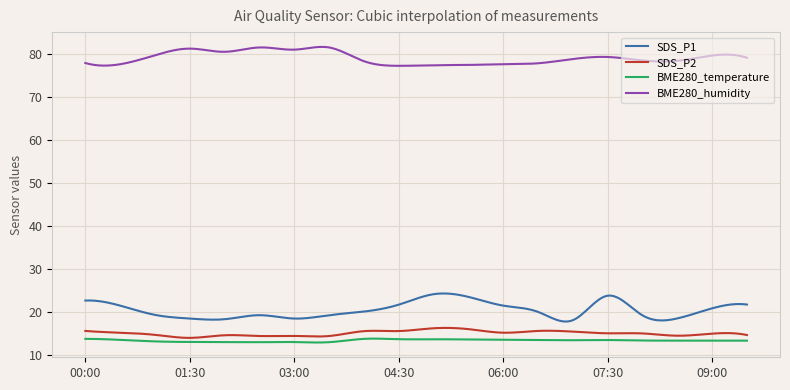

Which series has the largest total across all categories?

BME280_humidity